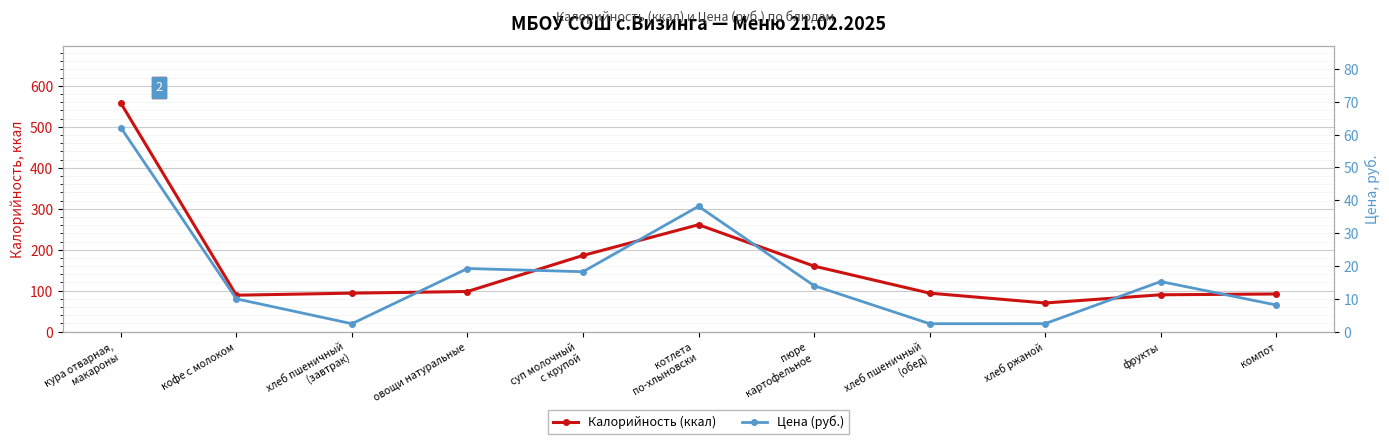

Which series has the largest total across all categories?

Калорийность (ккал)